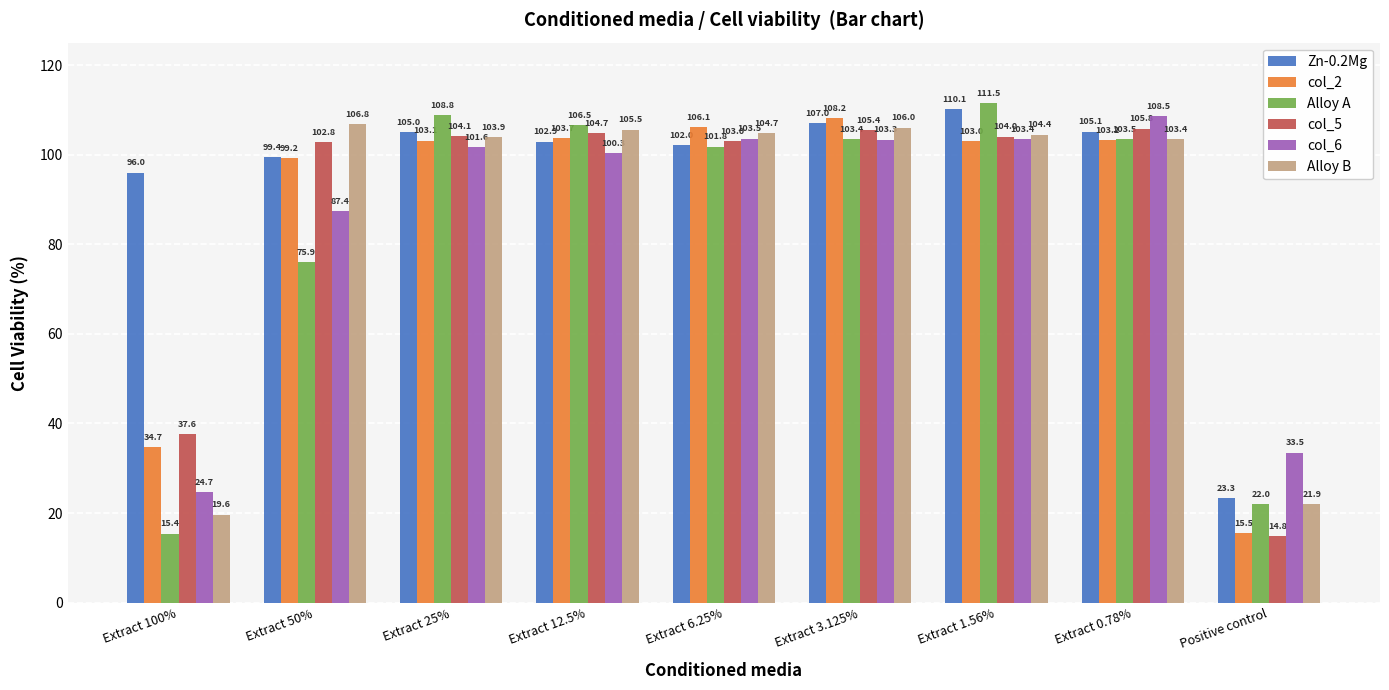

Which category has the highest value in the Alloy B series?

Extract 50%